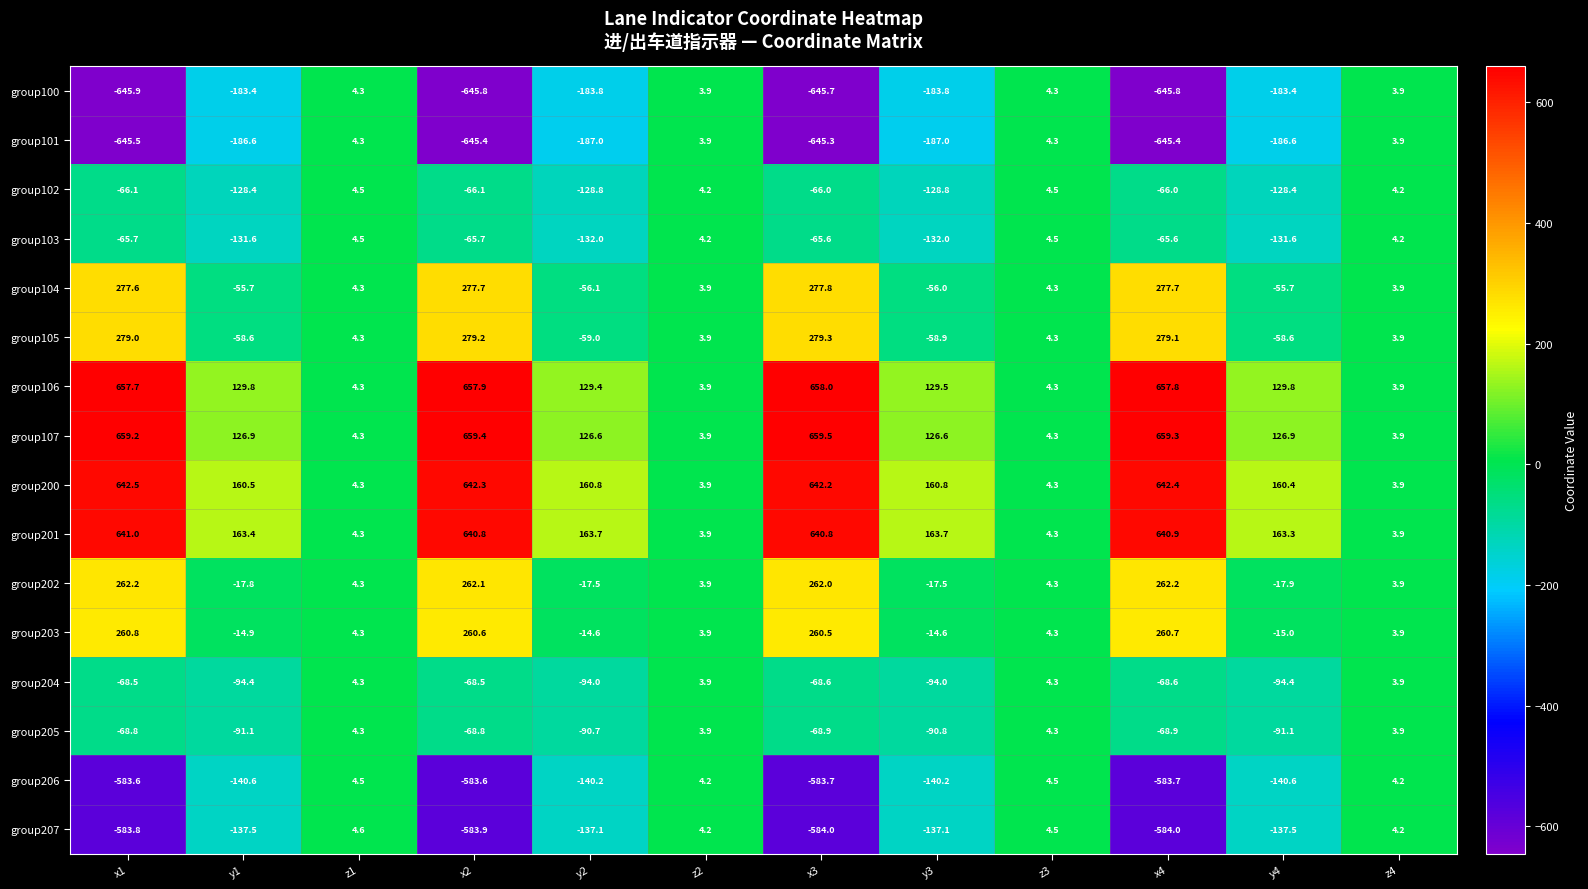

How many categories are shown in the chart?

12